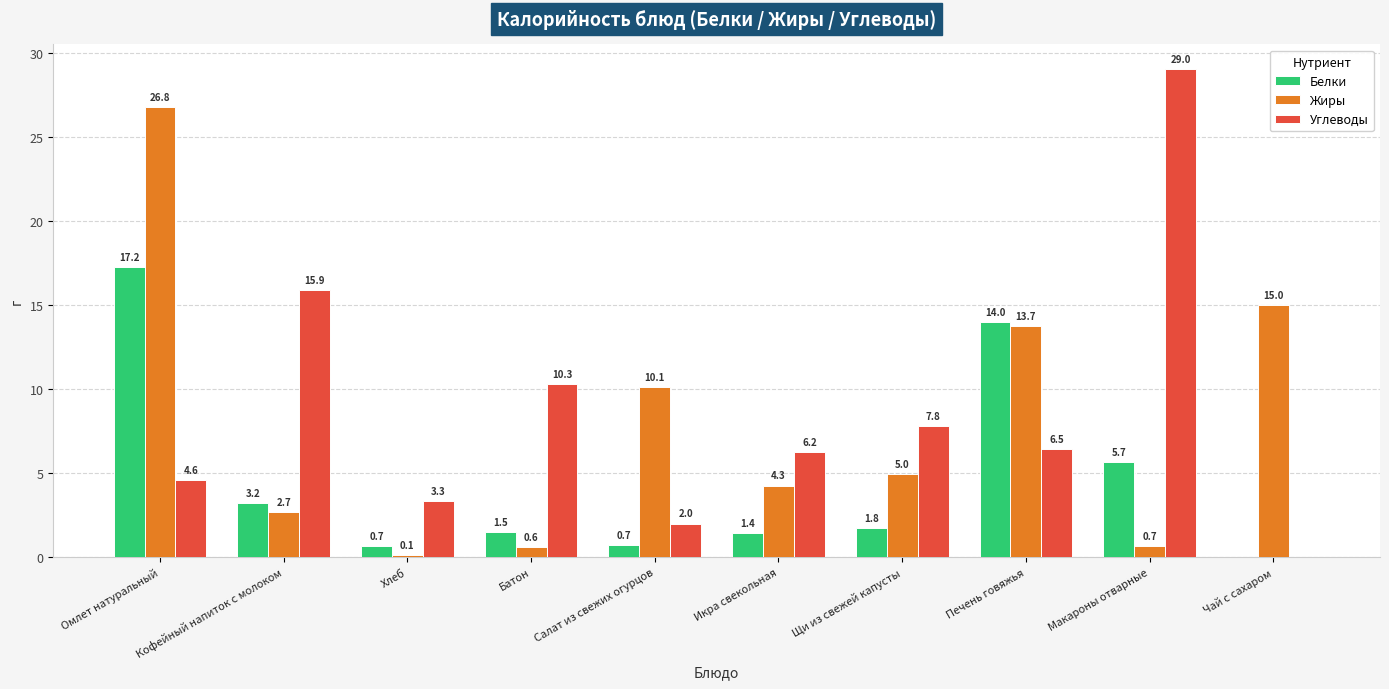

How many categories are shown in the chart?

10